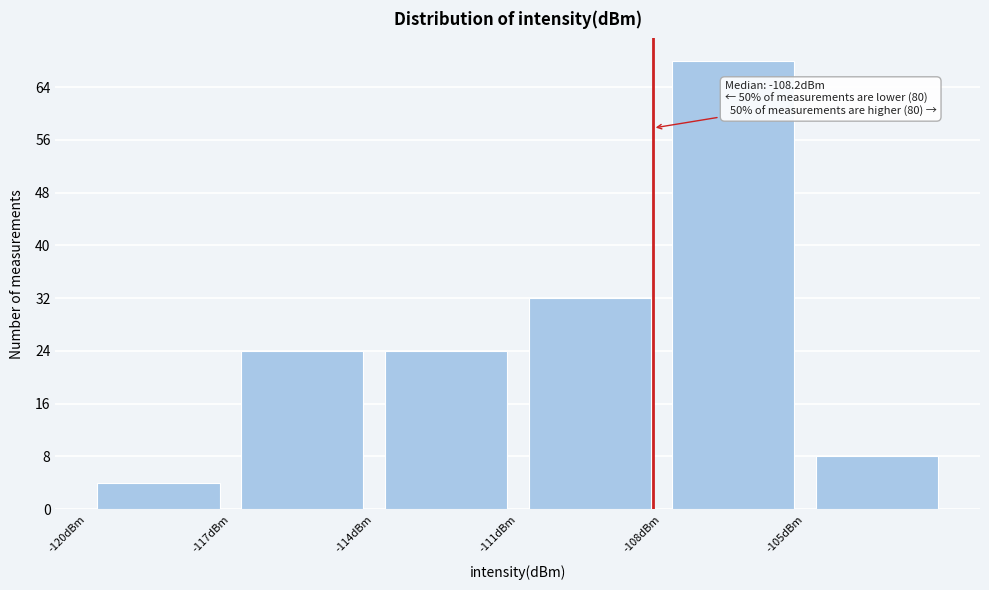

Which range on the x-axis has the tallest bar?

-108 to -105